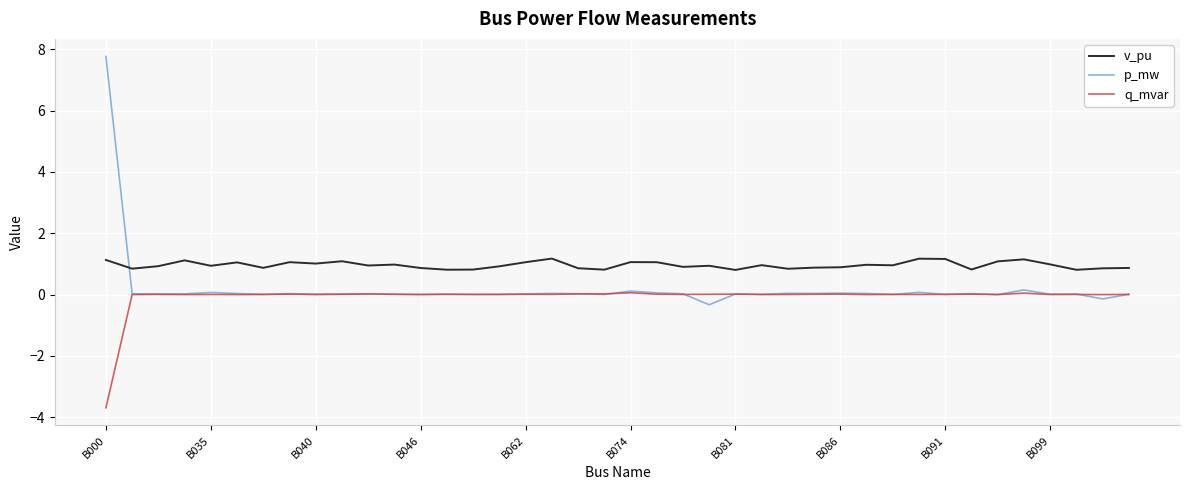

True or false: p_mw and v_pu intersect in this chart.

True